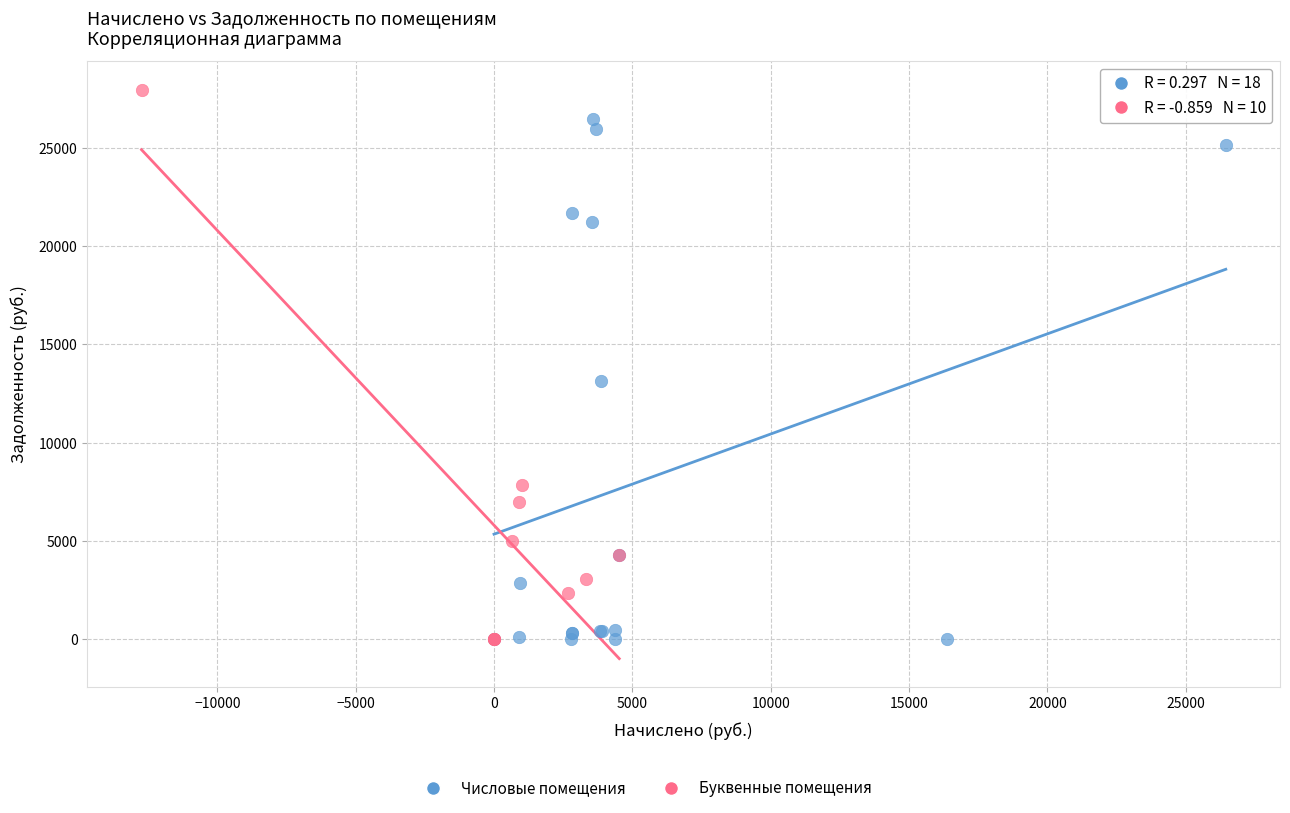

Which series contains the highest Y value?

Буквенные помещения